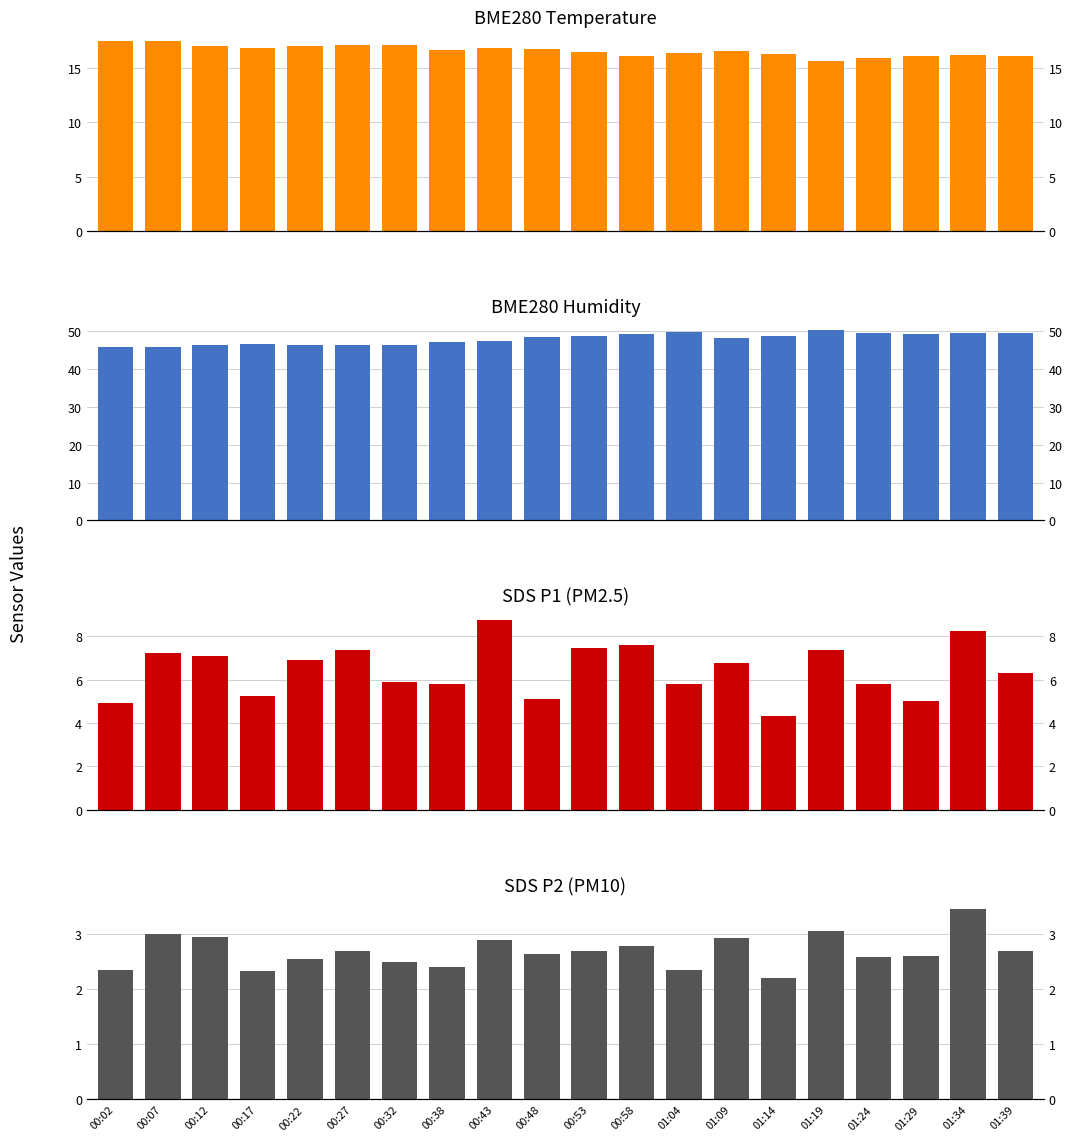

What is the difference between the second highest and second lowest values in the SDS_P2 series?

0.7